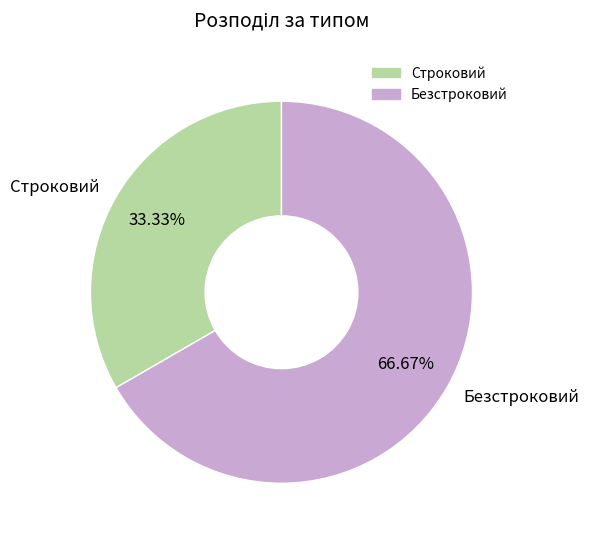

What percentage is the Безстроковий slice, to the nearest percent?

67%